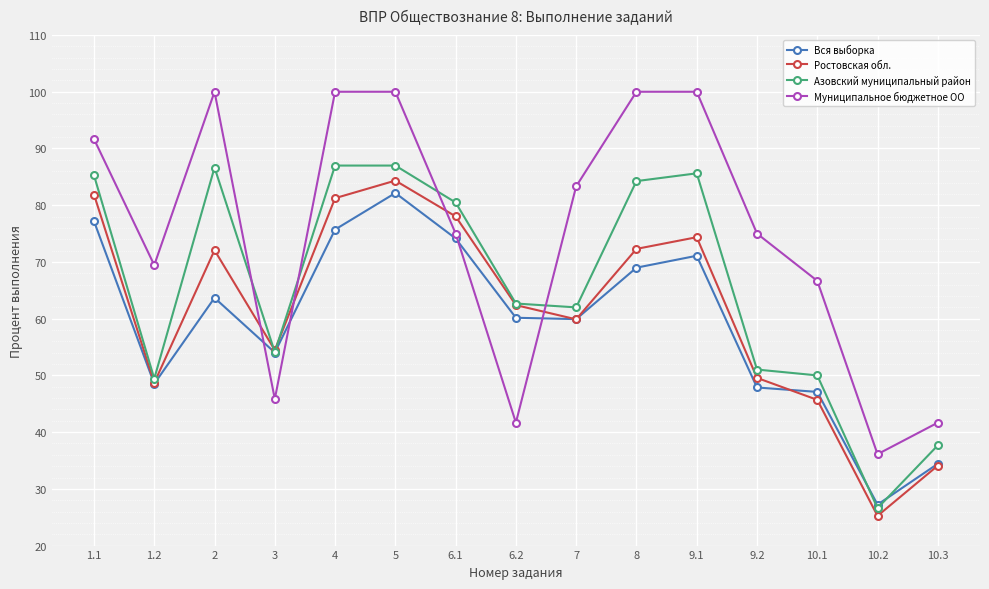

What value does the Муниципальное бюджетное ОО series have at 6.2?

41.7